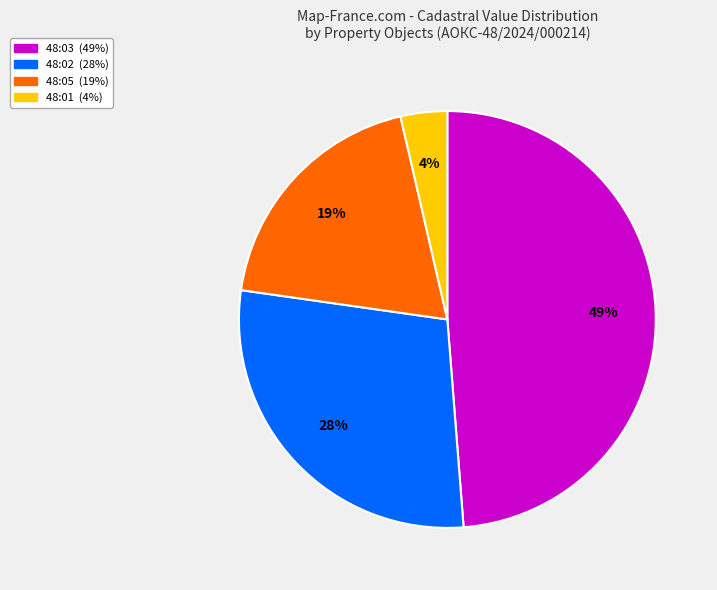

How many segments does this pie chart have?

4